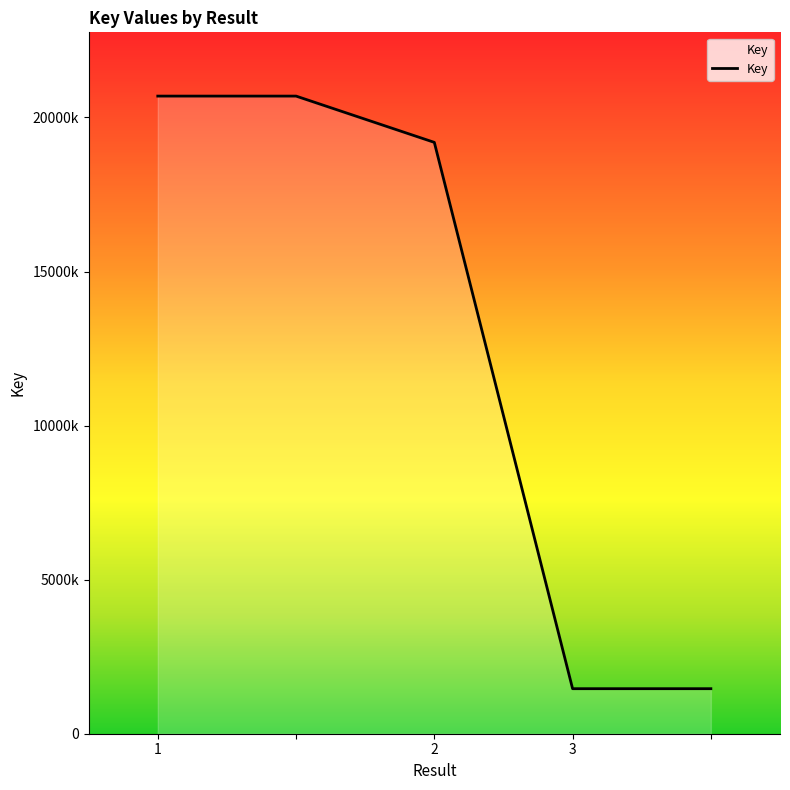

True or false: there are more than 2 points higher than both neighbors.

False